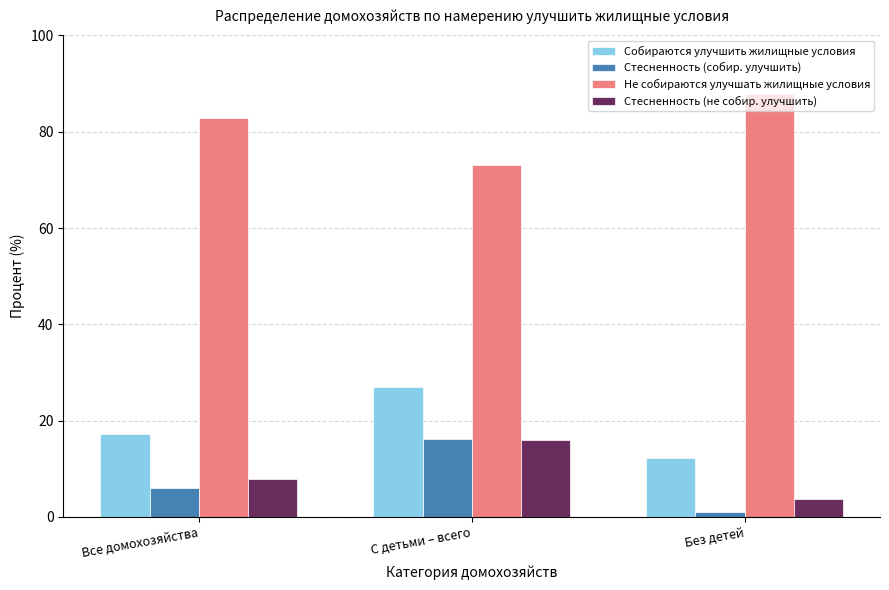

The Не собираются улучшать жилищные условия series shows 153.1 at Без детей. True or false?

False